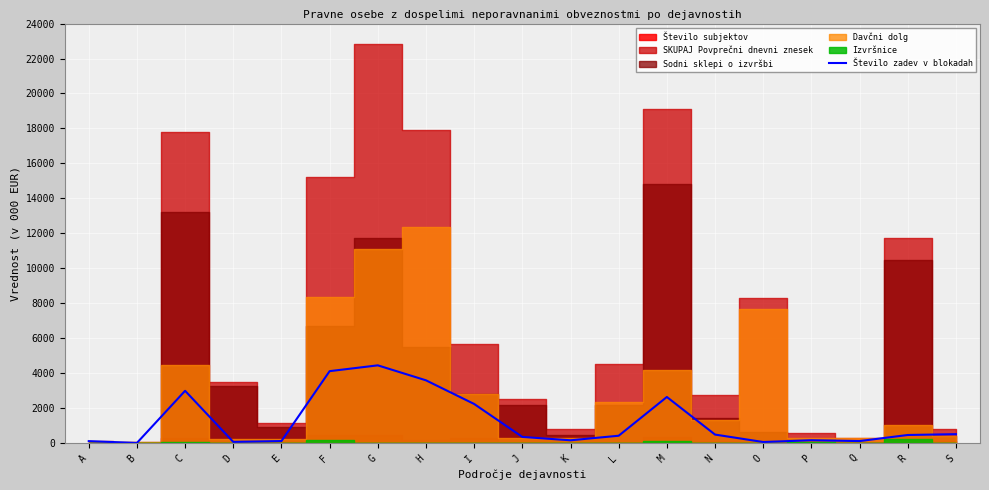

What is the ratio of the value at I to the value at R?

4.9